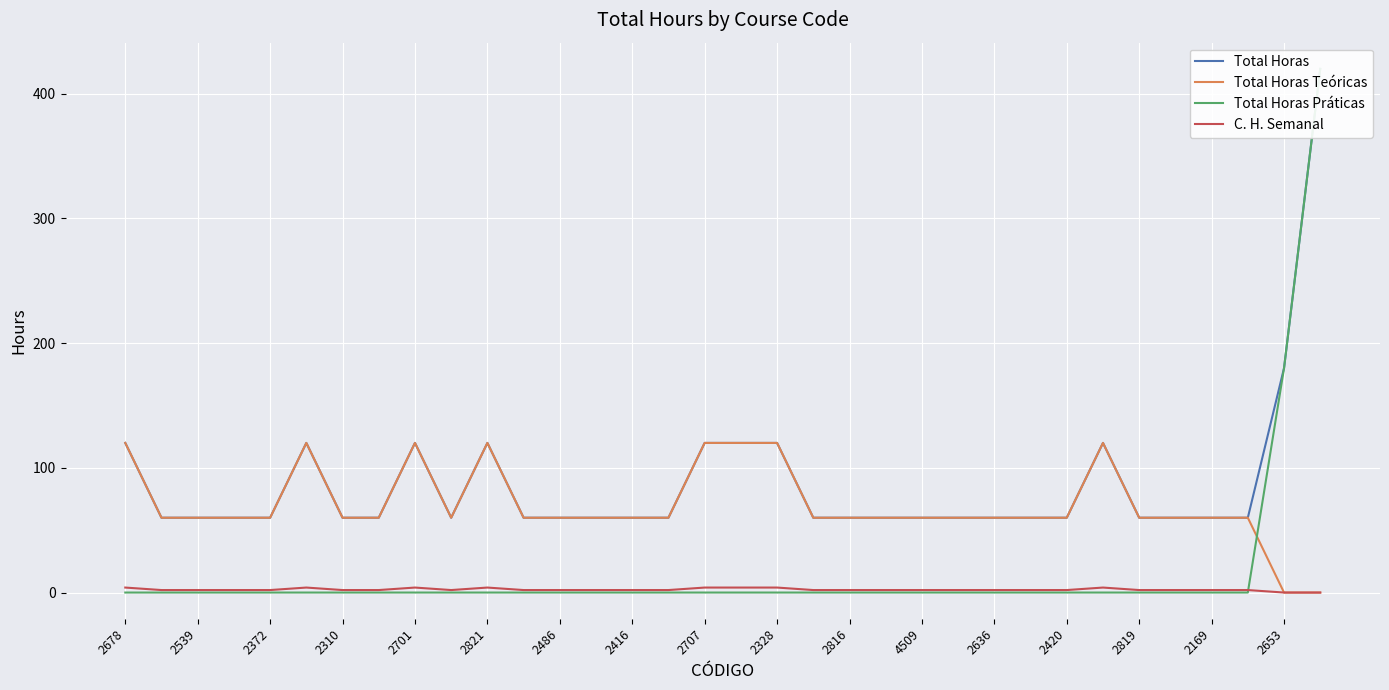

True or false: Total Horas and C. H. Semanal intersect in this chart.

False